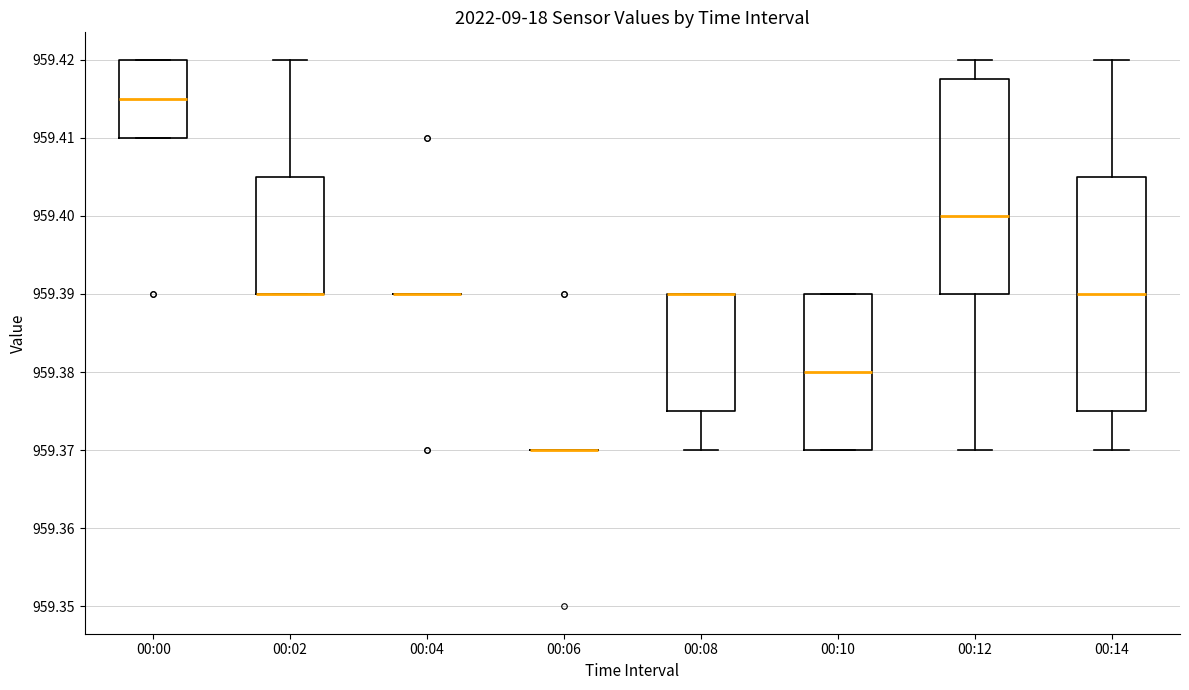

Reading left to right, read every box against the y-axis: the position of its median line, the range the box covers, and the ends of its whiskers. The values are not printed on the chart, so give them approximately, as read against the axis.

00:00: median 959.415, box 959.410 to 959.420, whiskers 959.410 to 959.420
00:02: median 959.390 (drawn on the box's lower edge), box 959.390 to 959.405, whiskers 959.390 to 959.420
00:04: box collapsed to a line at 959.390, whiskers 959.390 to 959.390
00:06: box collapsed to a line at 959.370, whiskers 959.370 to 959.370
00:08: median 959.390 (drawn on the box's upper edge), box 959.375 to 959.390, whiskers 959.370 to 959.390
00:10: median 959.380, box 959.370 to 959.390, whiskers 959.370 to 959.390
00:12: median 959.400, box 959.390 to 959.418, whiskers 959.370 to 959.420
00:14: median 959.390, box 959.375 to 959.405, whiskers 959.370 to 959.420